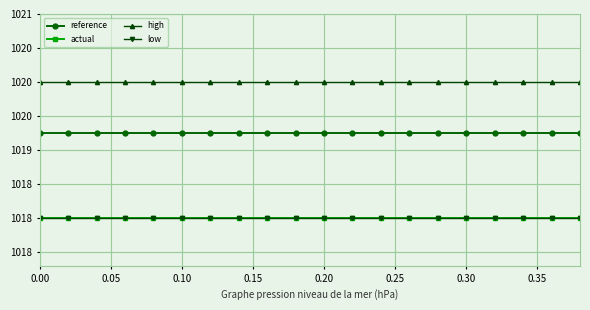

Does the chart have visible grid lines?

Yes